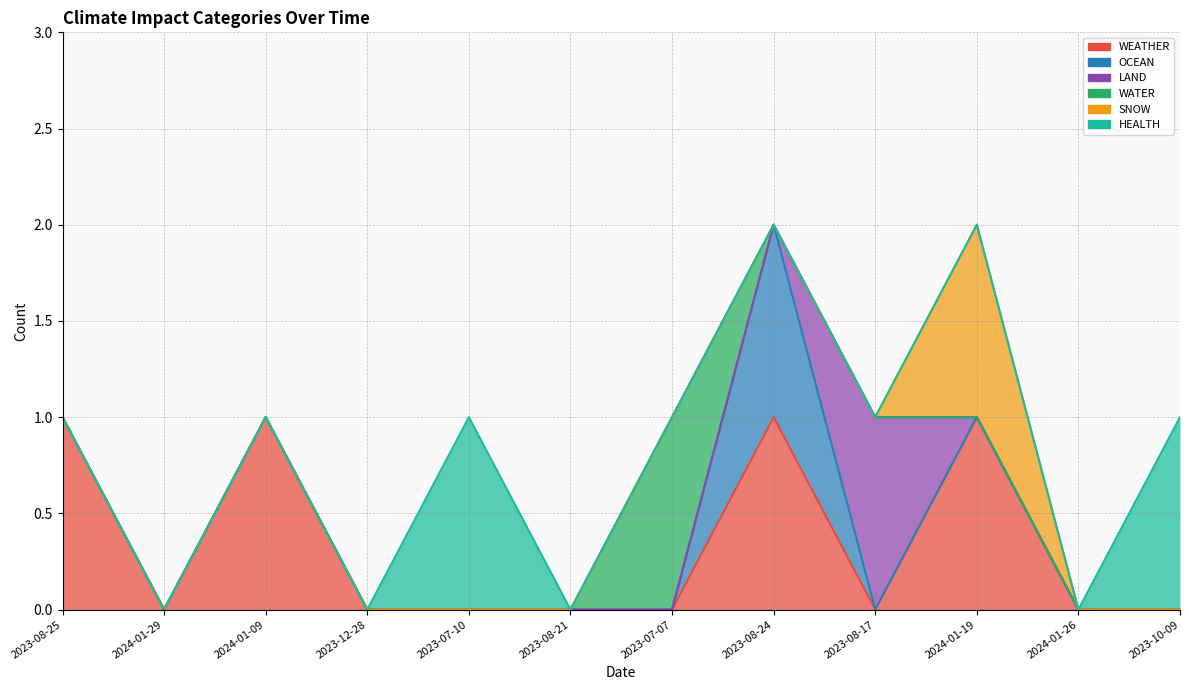

What is the spread (max minus min) of values at 2023-08-25?

1